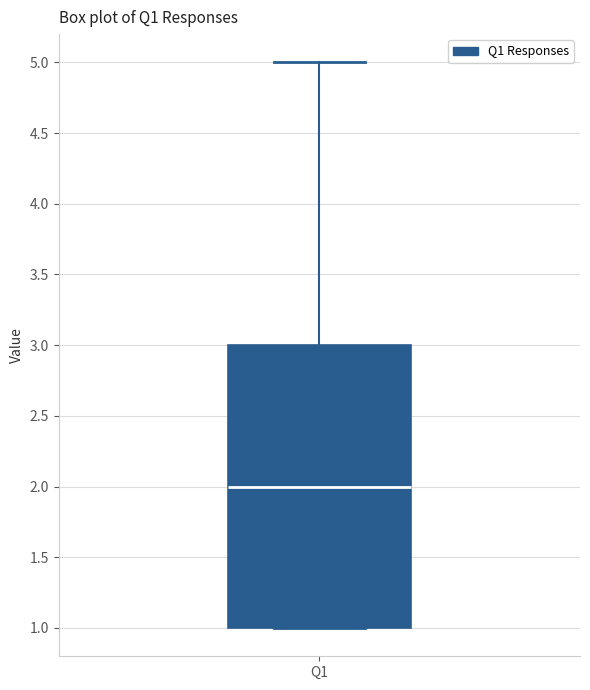

Read this box plot against the y-axis: the position of the median line, the range covered by the box, and the ends of both whiskers. The values are not printed on the chart, so give them approximately, as read against the axis.

median 2, box 1 to 3, whiskers 1 to 5